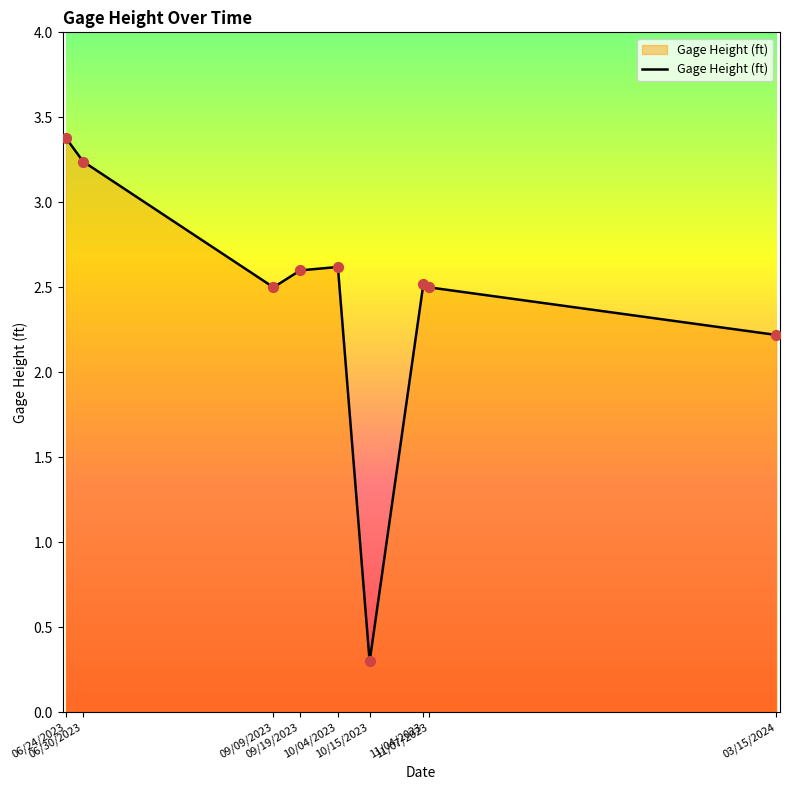

What is the difference between the maximum and minimum values?

3.1